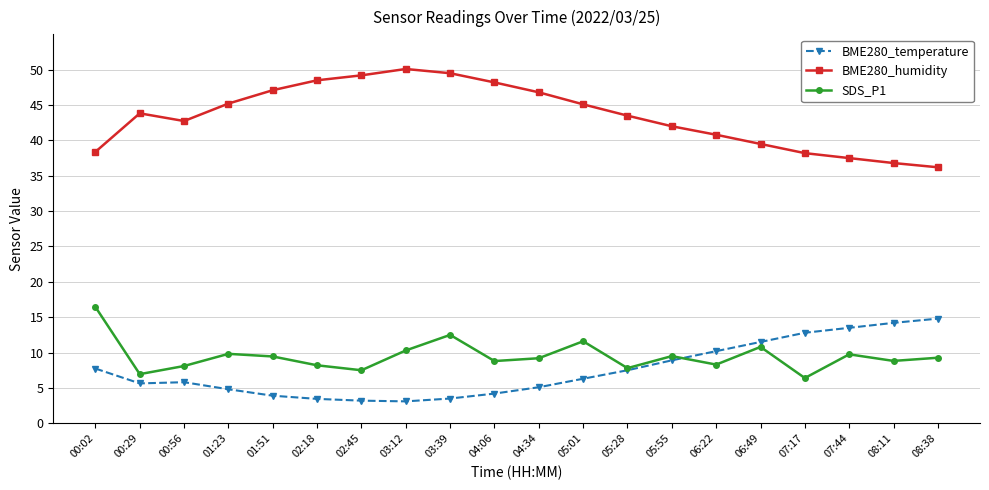

Does the chart display data point markers on the line(s)?

Yes